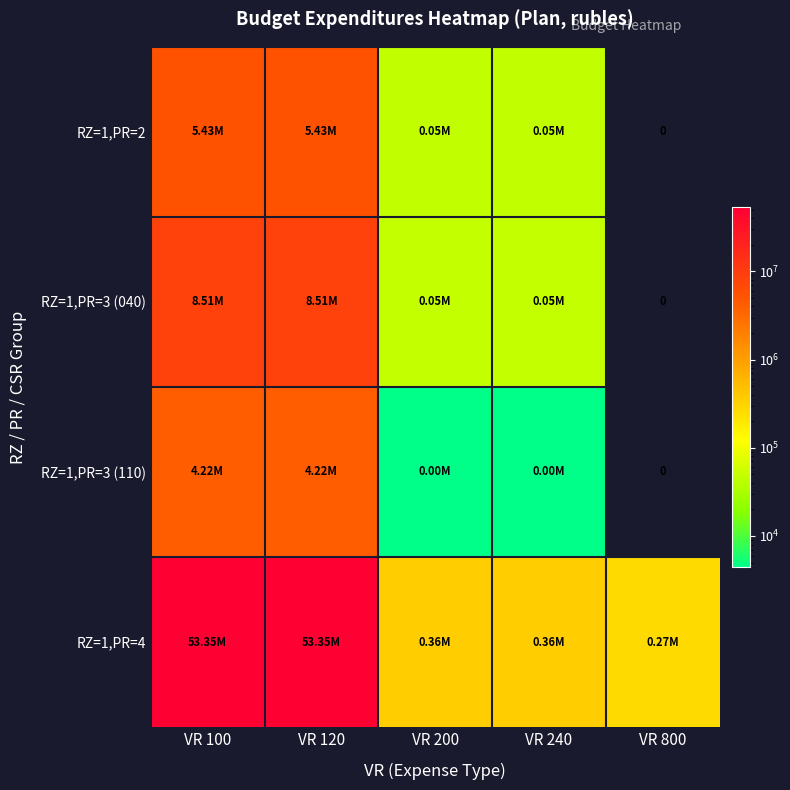

At how many categories does at least one series exceed 28736711?

2